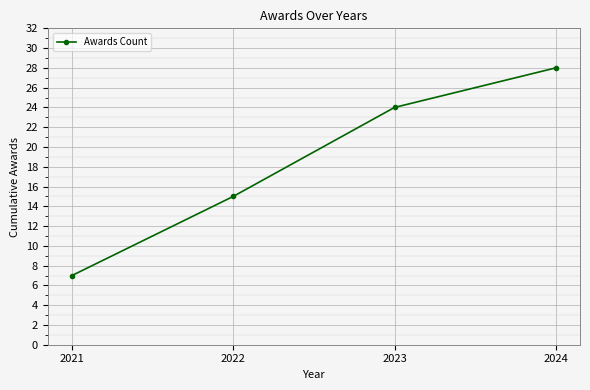

True or false: the data shows 5 at 2022.

False